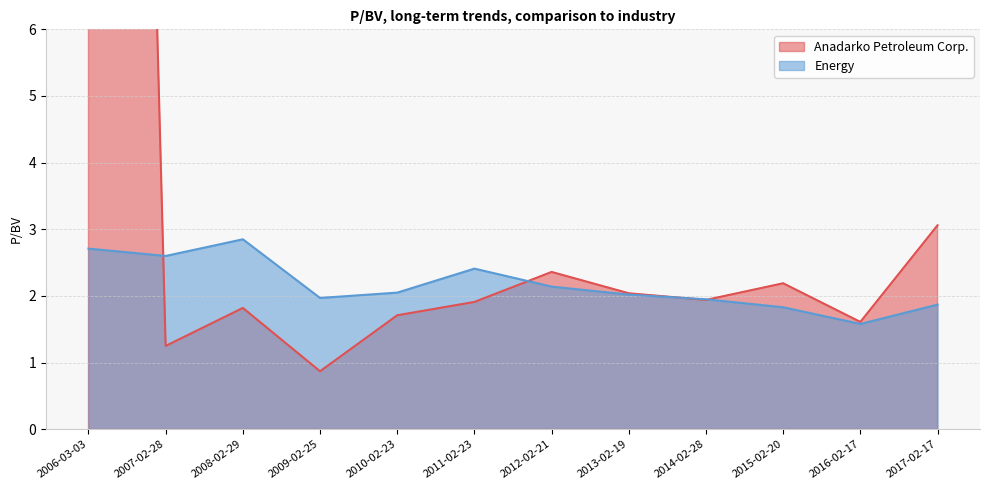

Rank the categories by Energy value from lowest to highest.

2016-02-17, 2015-02-20, 2017-02-17, 2014-02-28, 2009-02-25, 2013-02-19, 2010-02-23, 2012-02-21, 2011-02-23, 2007-02-28, 2006-03-03, 2008-02-29